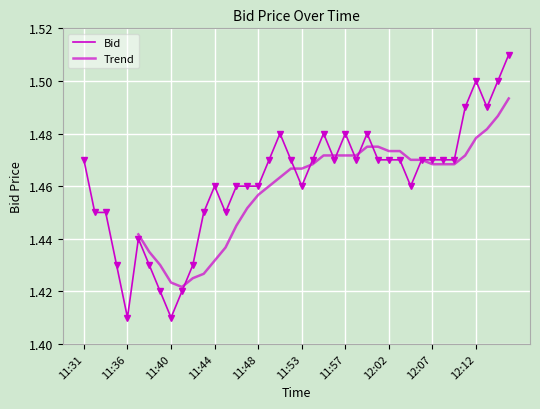

The value at 11:37 is 2.4. True or false?

False